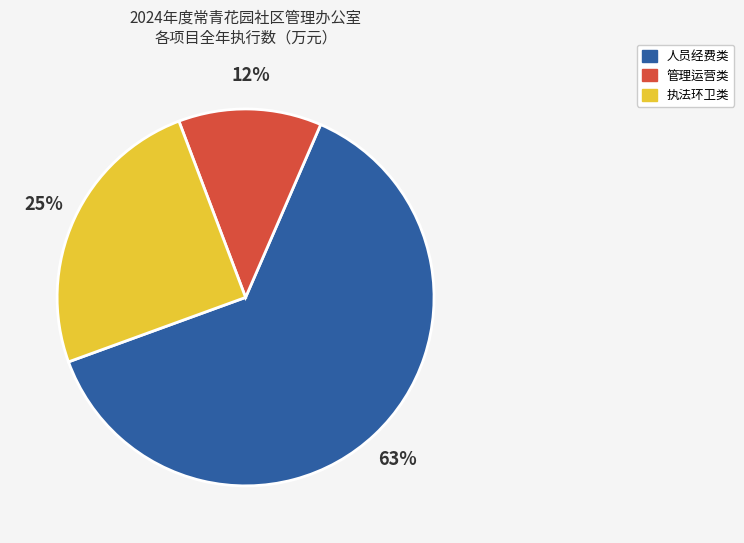

Is there a majority slice in this chart?

Yes